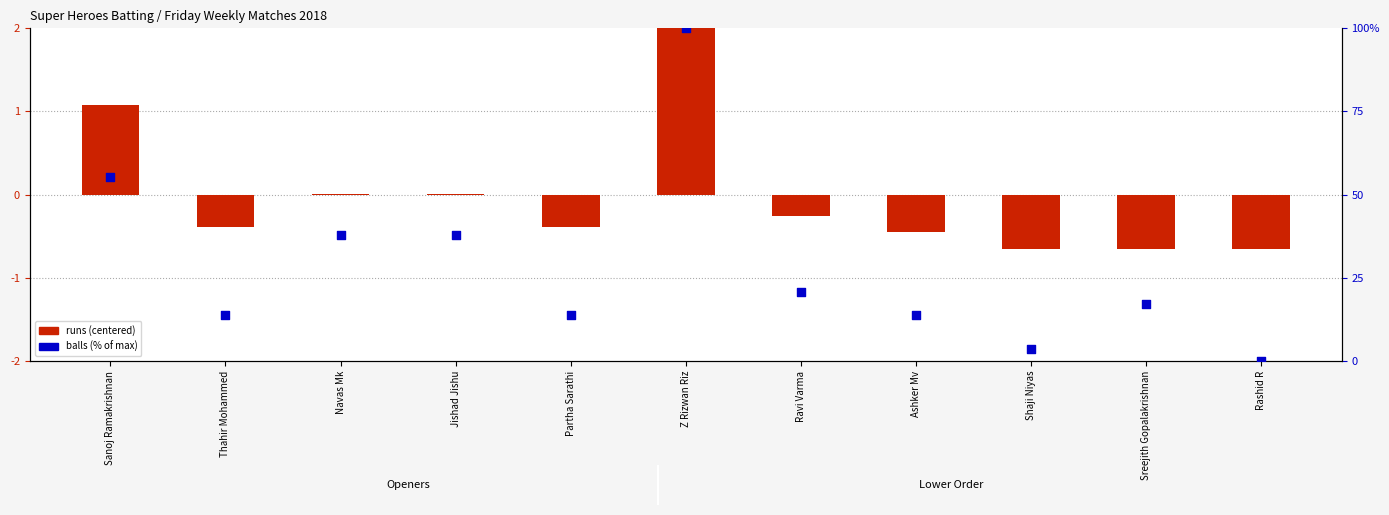

What are all the series names shown in the legend?

runs (centered), balls (% of max)